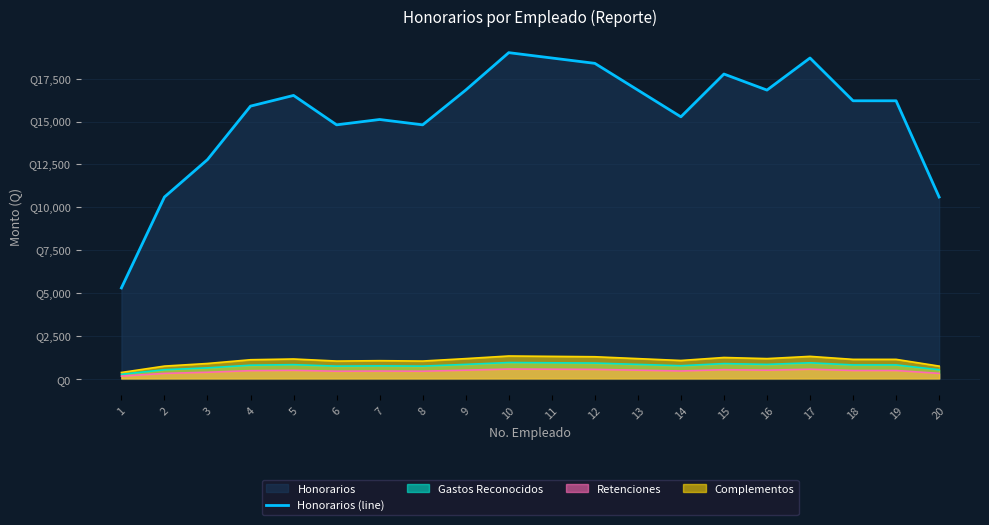

What is the difference between the maximum and minimum values?

13720.4